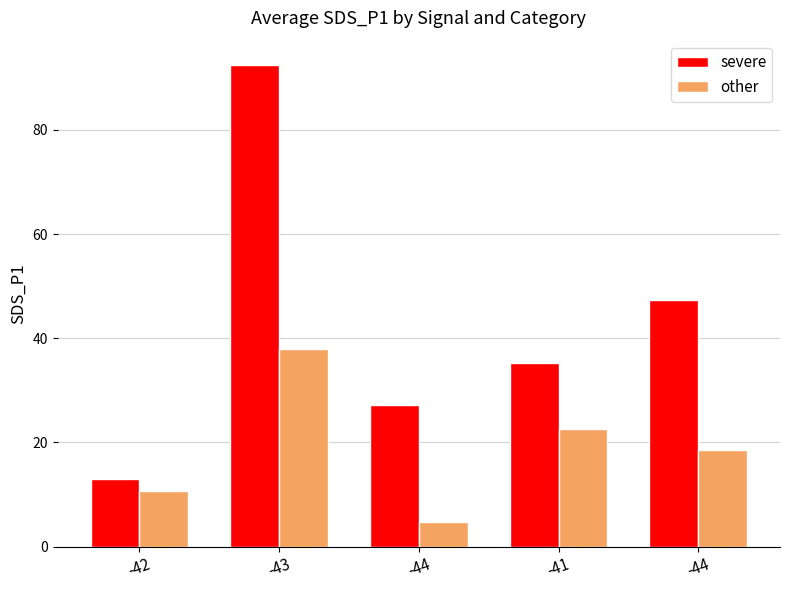

Count the number of categories in the chart.

5